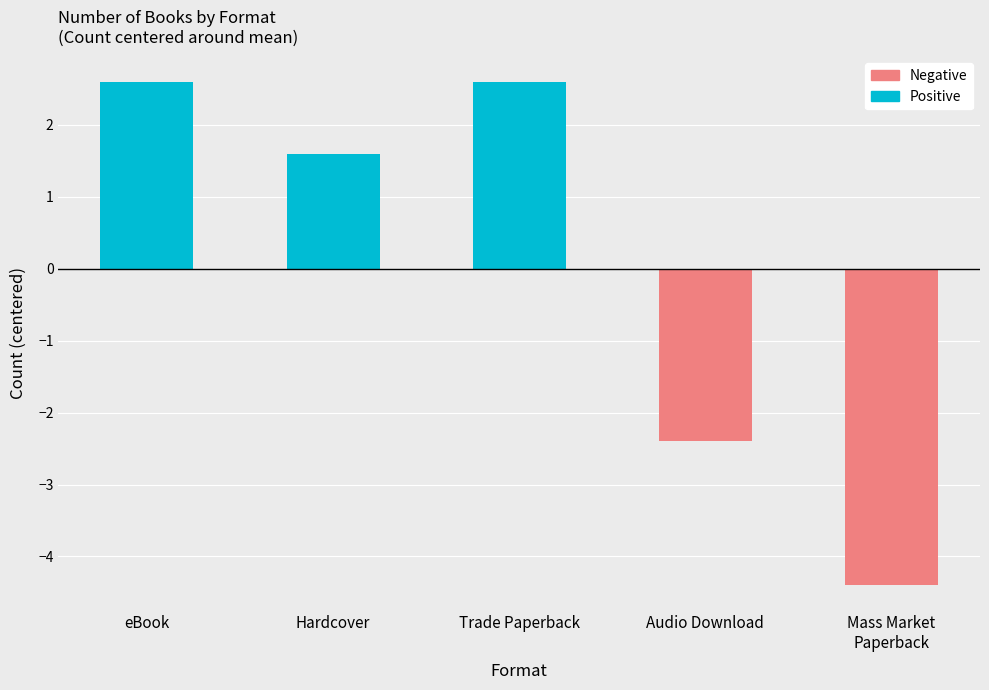

Rank the series by their average value, from highest to lowest.

Positive, Negative